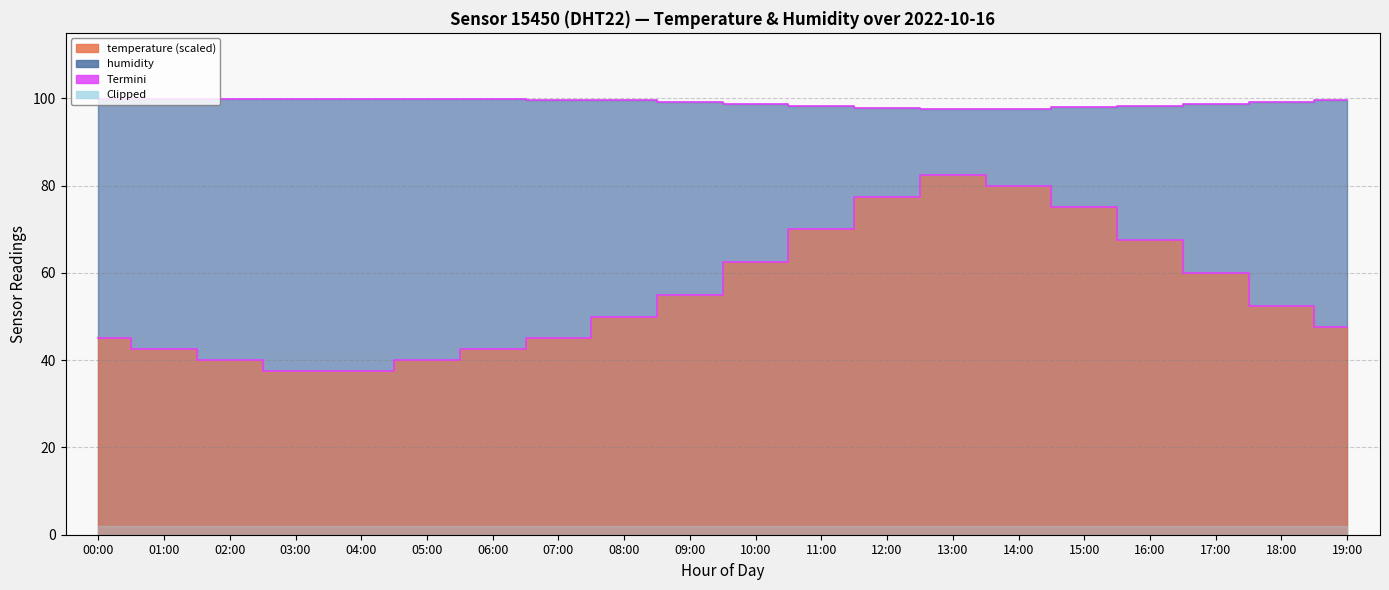

Does the chart display data point markers on the line(s)?

No